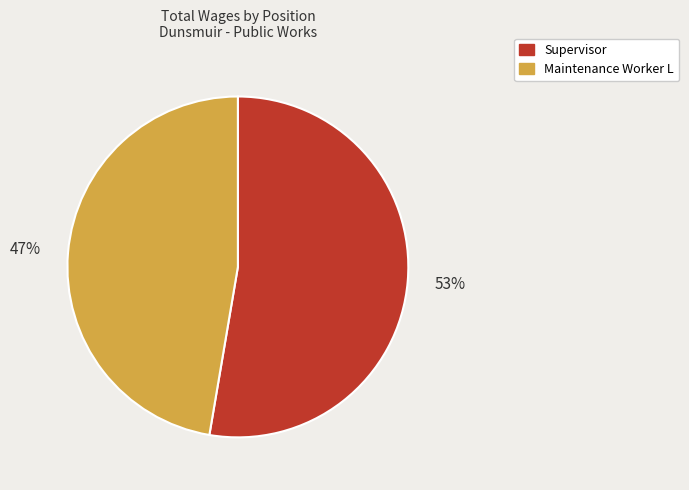

Rank the categories by value from highest to lowest.

Supervisor, Maintenance Worker L